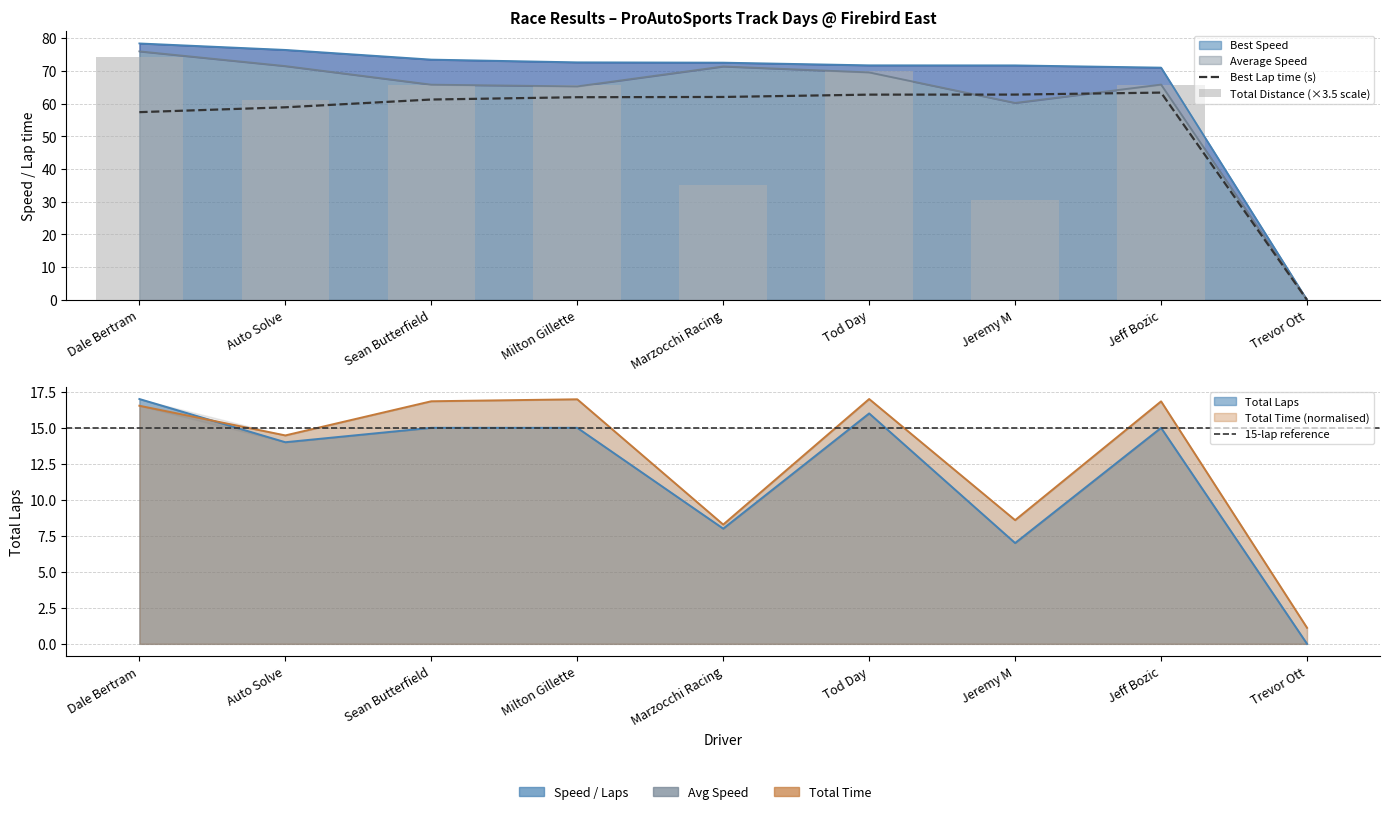

How many data points in Total Time are less than 16?

4